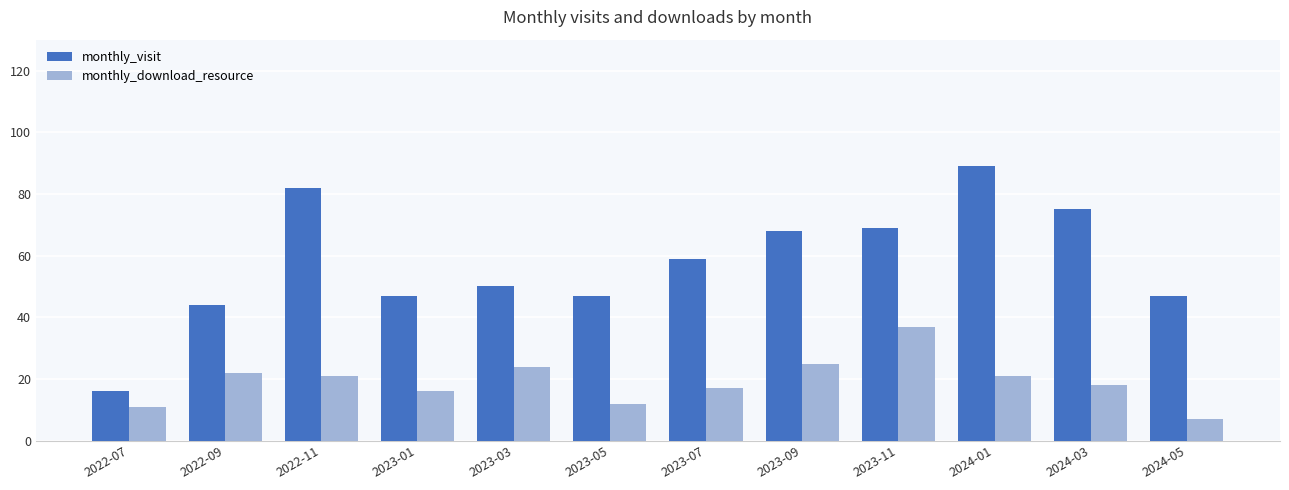

Which series changed the most between 2022-07 and 2022-09?

monthly_visit